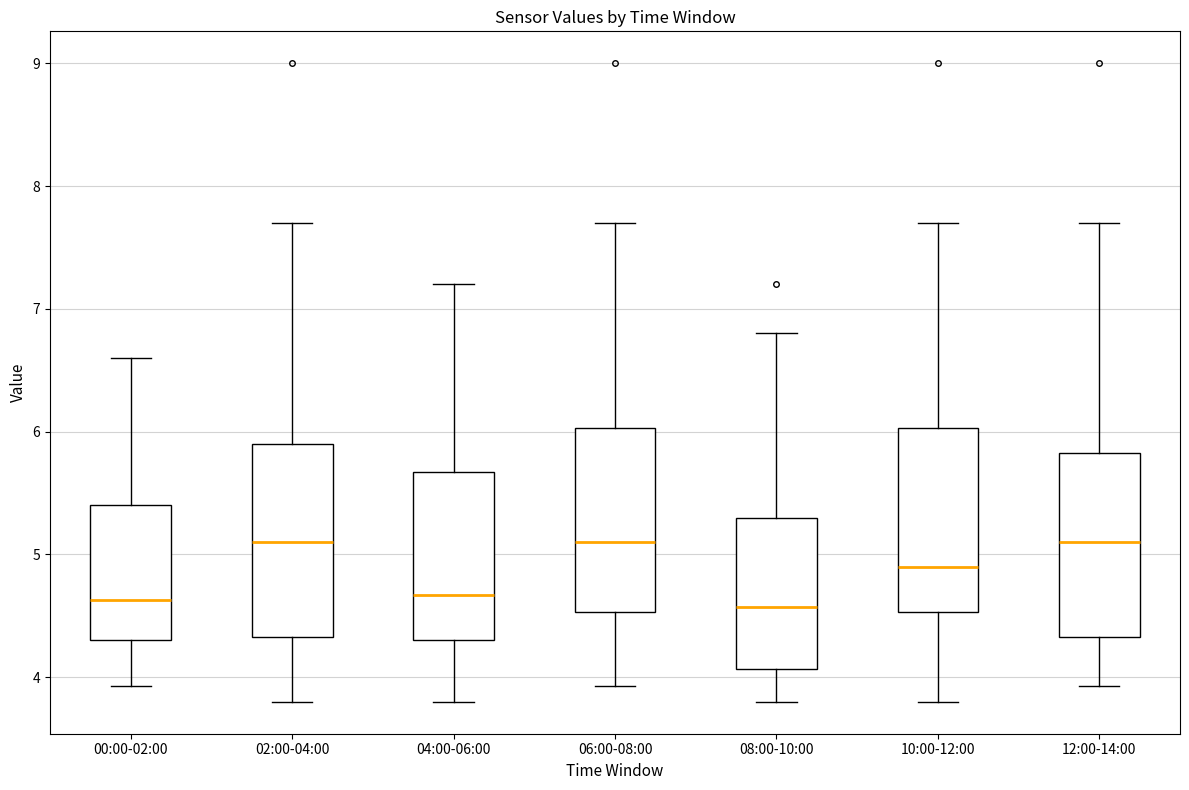

Where does the lower whisker of the box for 04:00-06:00 end on the y-axis? The values are not printed on the chart, so give them approximately, as read against the axis.

3.8